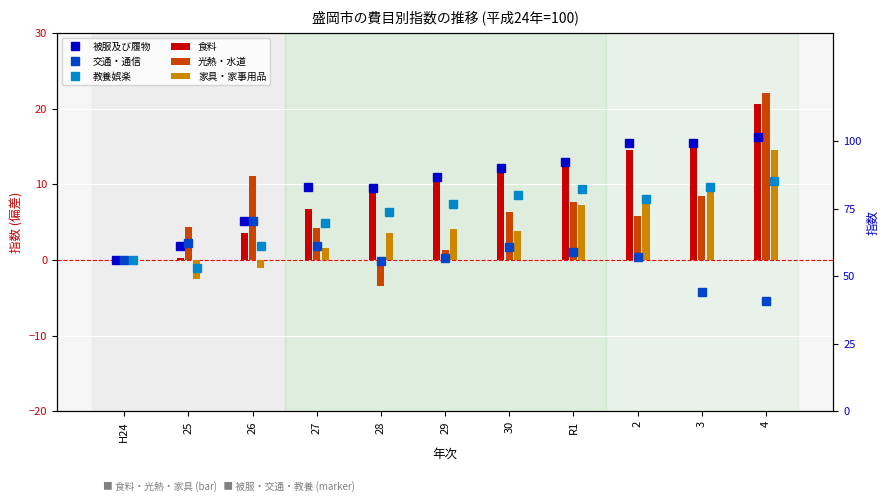

What is the greatest value displayed?

22.1